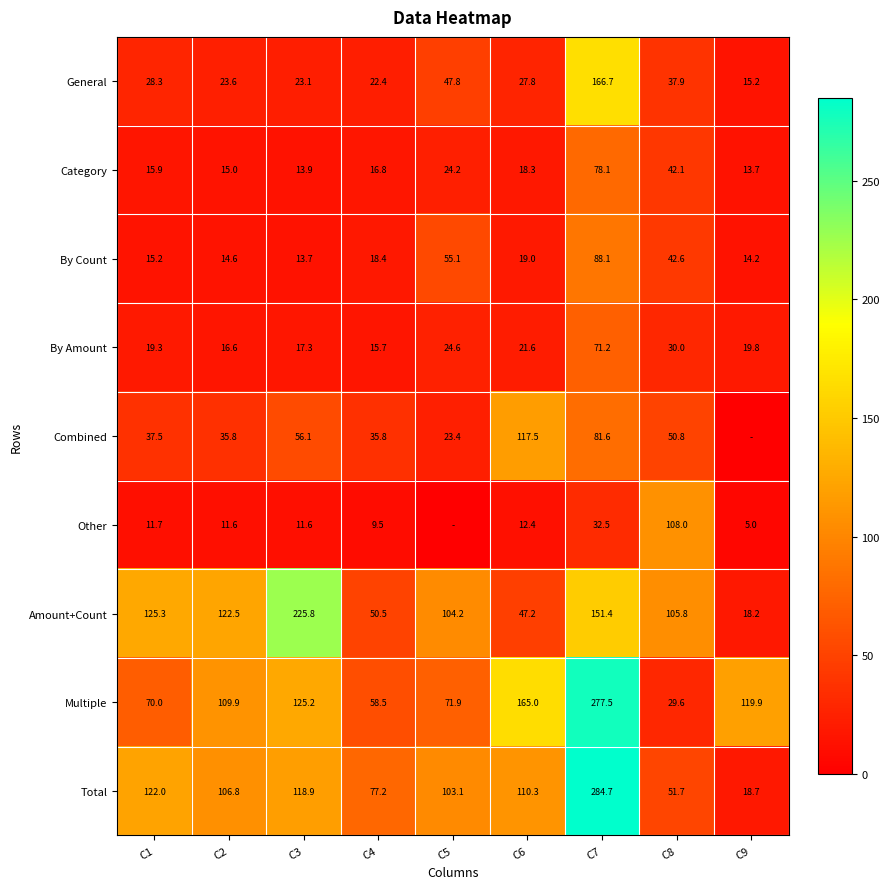

Is it true that By Amount equals 10.0 at C8?

False